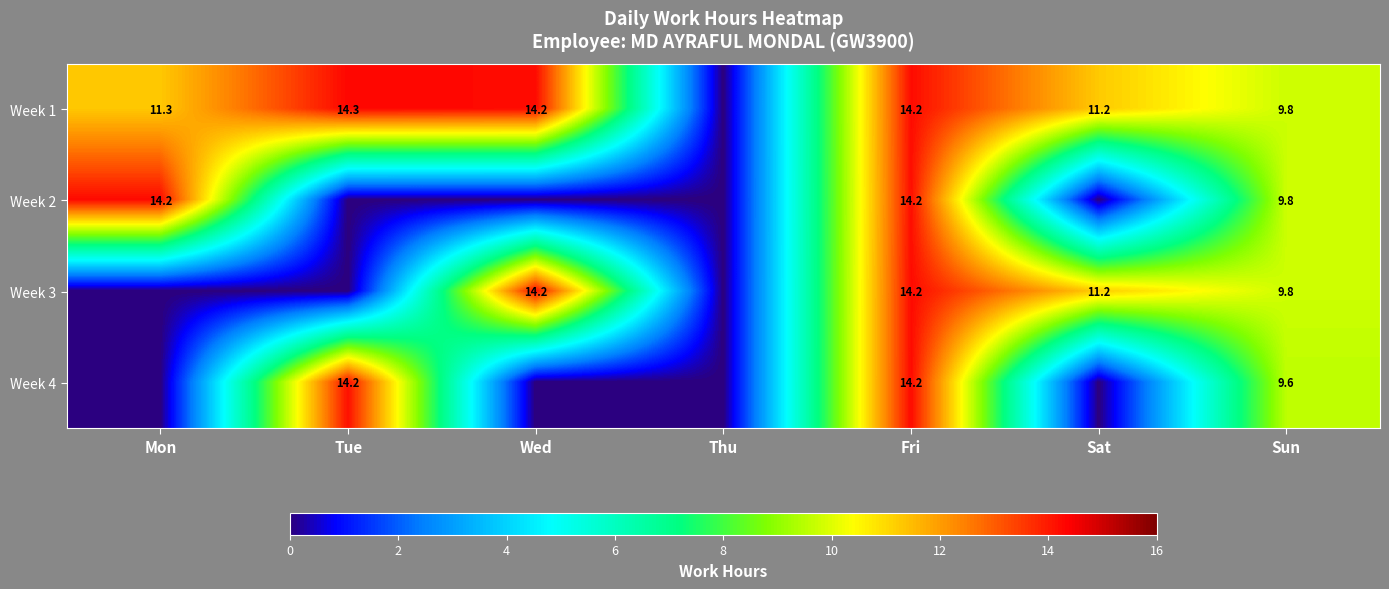

The value of Week 4 at Sun is 15.1. True or false?

False